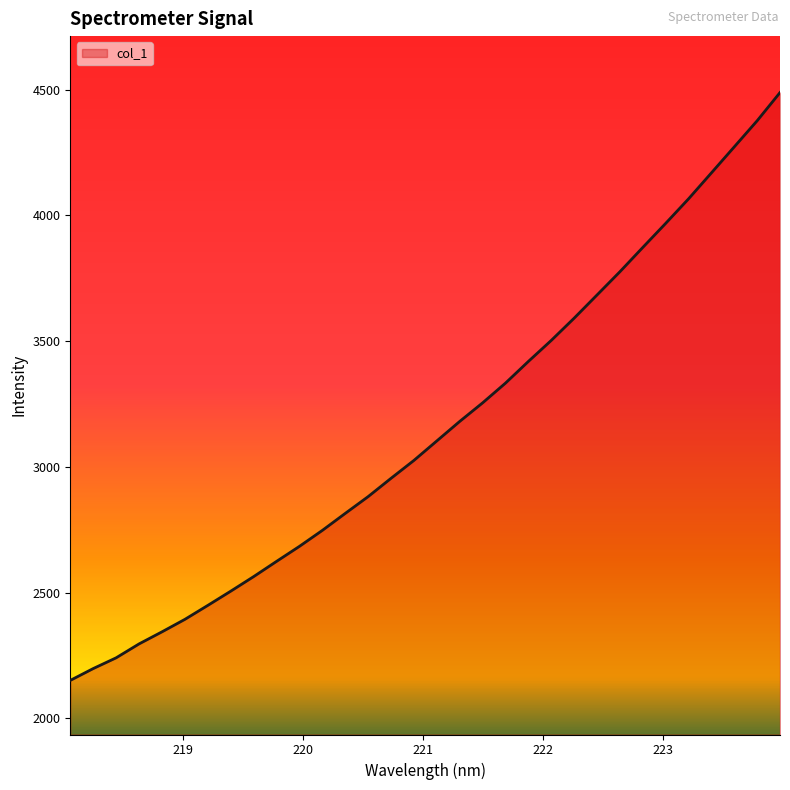

What is the smallest value displayed?

2151.1